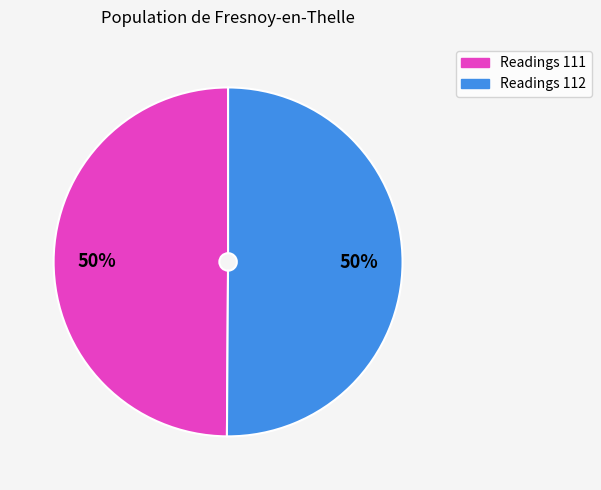

Count the number of slices in the pie.

2